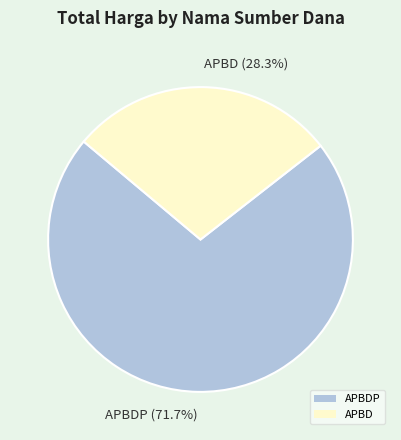

Which category has the biggest portion of the pie?

APBDP